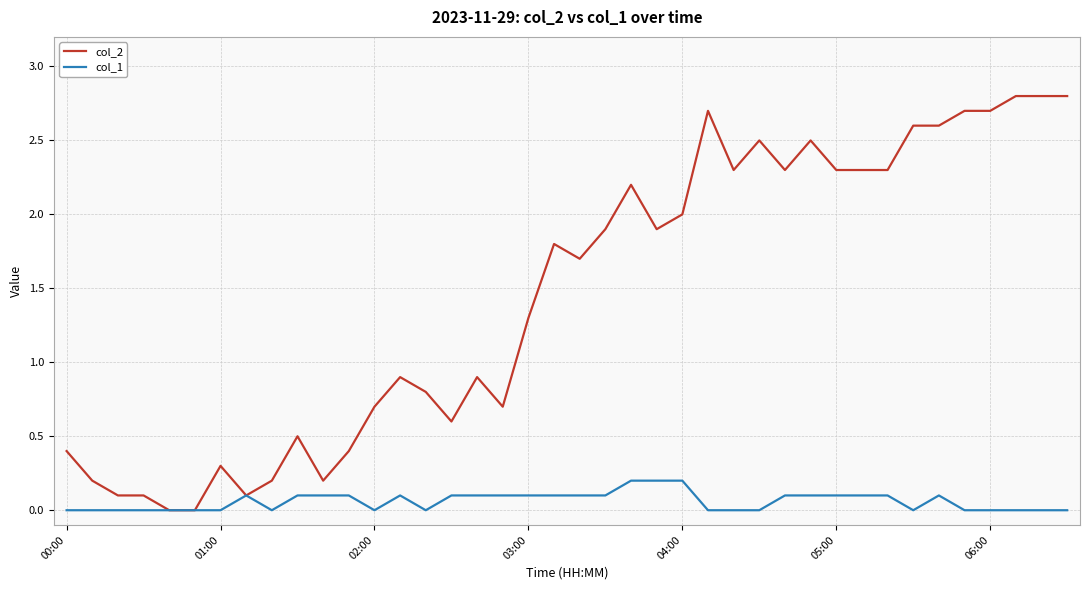

Reading left to right, extract all data points from this chart.

col_2: 0.4	0.2	0.1	0.1	0.0	0.0	0.3	0.1	0.2	0.5	0.2	0.4	0.7	0.9	0.8	0.6	0.9	0.7	1.3	1.8	1.7	1.9	2.2	1.9	2.0	2.7	2.3	2.5	2.3	2.5	2.3	2.3	2.3	2.6	2.6	2.7	2.7	2.8	2.8	2.8
col_1: 0.0	0.0	0.0	0.0	0.0	0.0	0.0	0.1	0.0	0.1	0.1	0.1	0.0	0.1	0.0	0.1	0.1	0.1	0.1	0.1	0.1	0.1	0.2	0.2	0.2	0.0	0.0	0.0	0.1	0.1	0.1	0.1	0.1	0.0	0.1	0.0	0.0	0.0	0.0	0.0